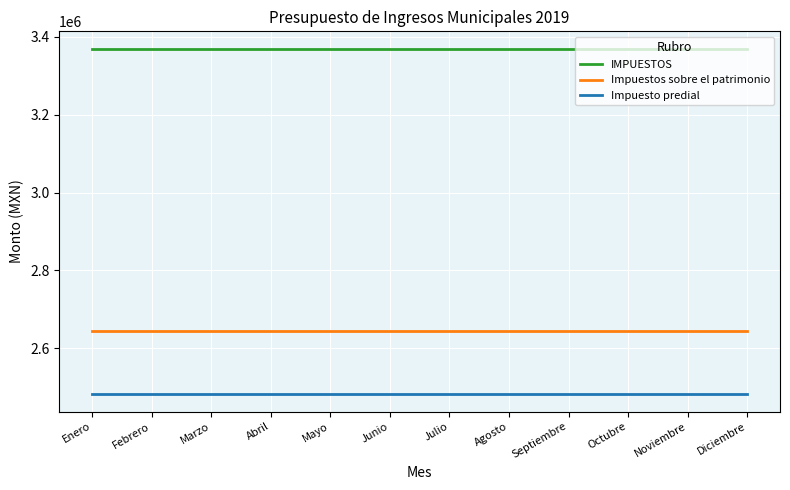

True or false: IMPUESTOS and Impuesto predial cross at least once.

False